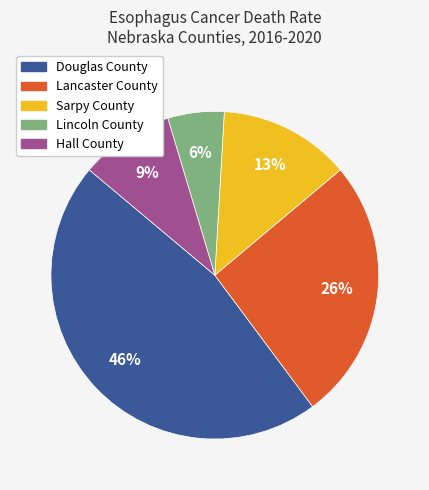

To the nearest percent, what is the difference between the Douglas County and Lancaster County slice percentages?

20%